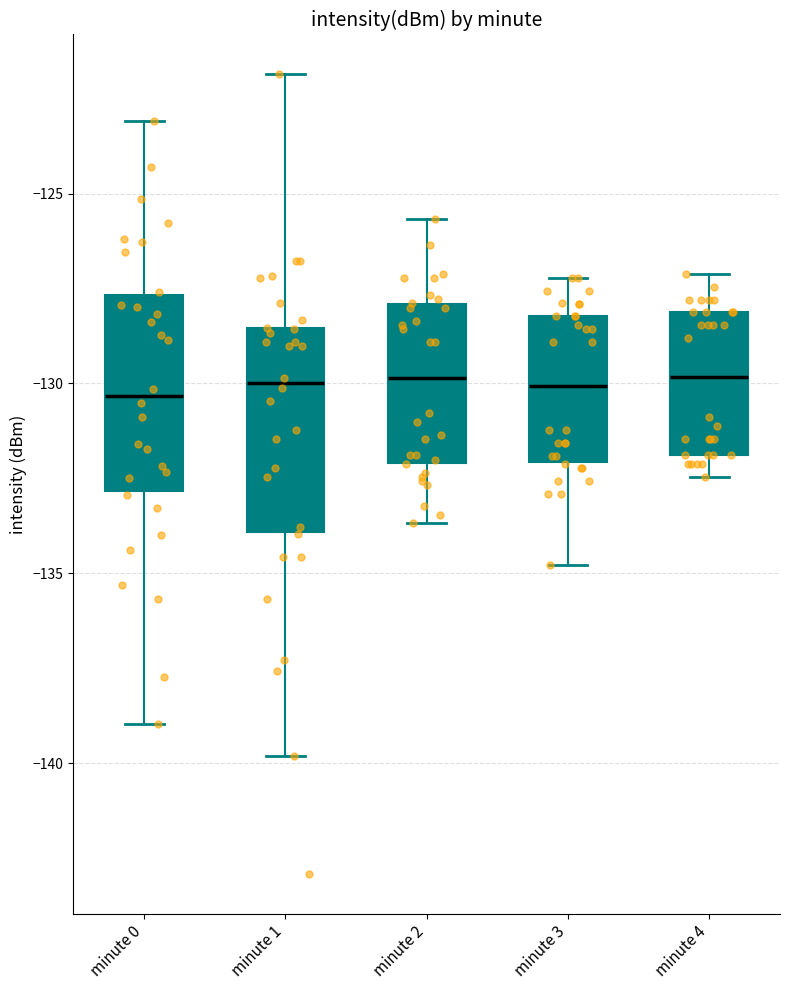

Reading left to right, read every box against the y-axis: the position of its median line, the range the box covers, and the ends of its whiskers. The values are not printed on the chart, so give them approximately, as read against the axis.

minute 0: median -130.5, box -133.0 to -127.5, whiskers -139.0 to -123.0
minute 1: median -130.0, box -134.0 to -128.5, whiskers -140.0 to -122.0
minute 2: median -130.0, box -132.0 to -128.0, whiskers -133.5 to -125.5
minute 3: median -130.0, box -132.0 to -128.0, whiskers -135.0 to -127.0
minute 4: median -130.0, box -132.0 to -128.0, whiskers -132.5 to -127.0